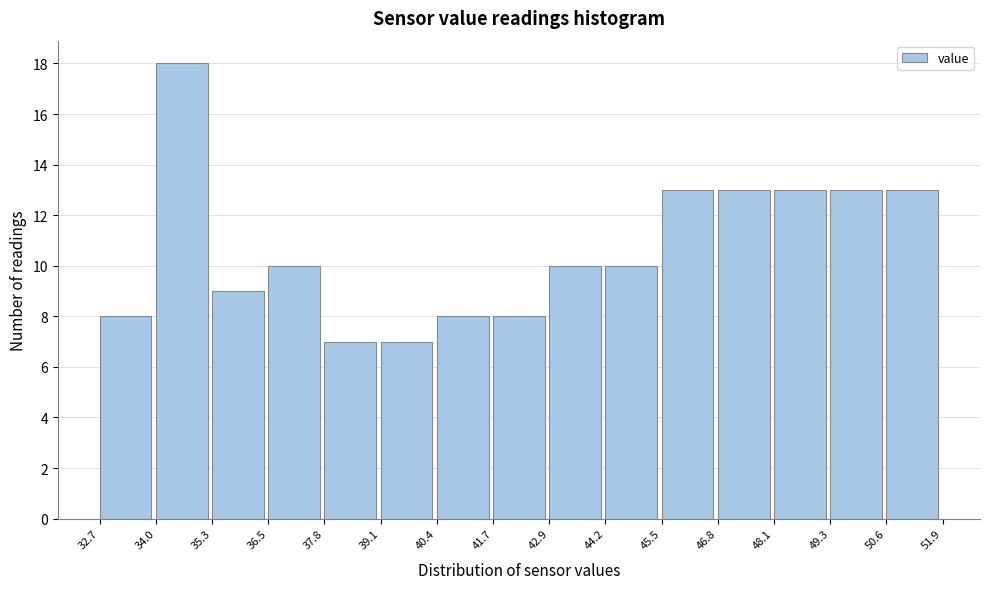

Which range on the x-axis has the tallest bar?

34.0 to 35.3